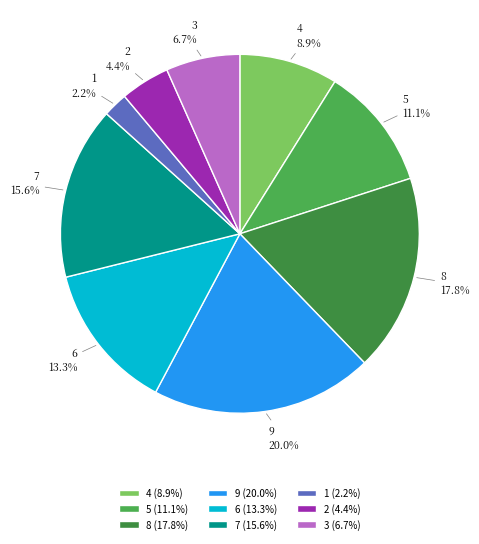

To the nearest percent, what is the average slice percentage?

11%